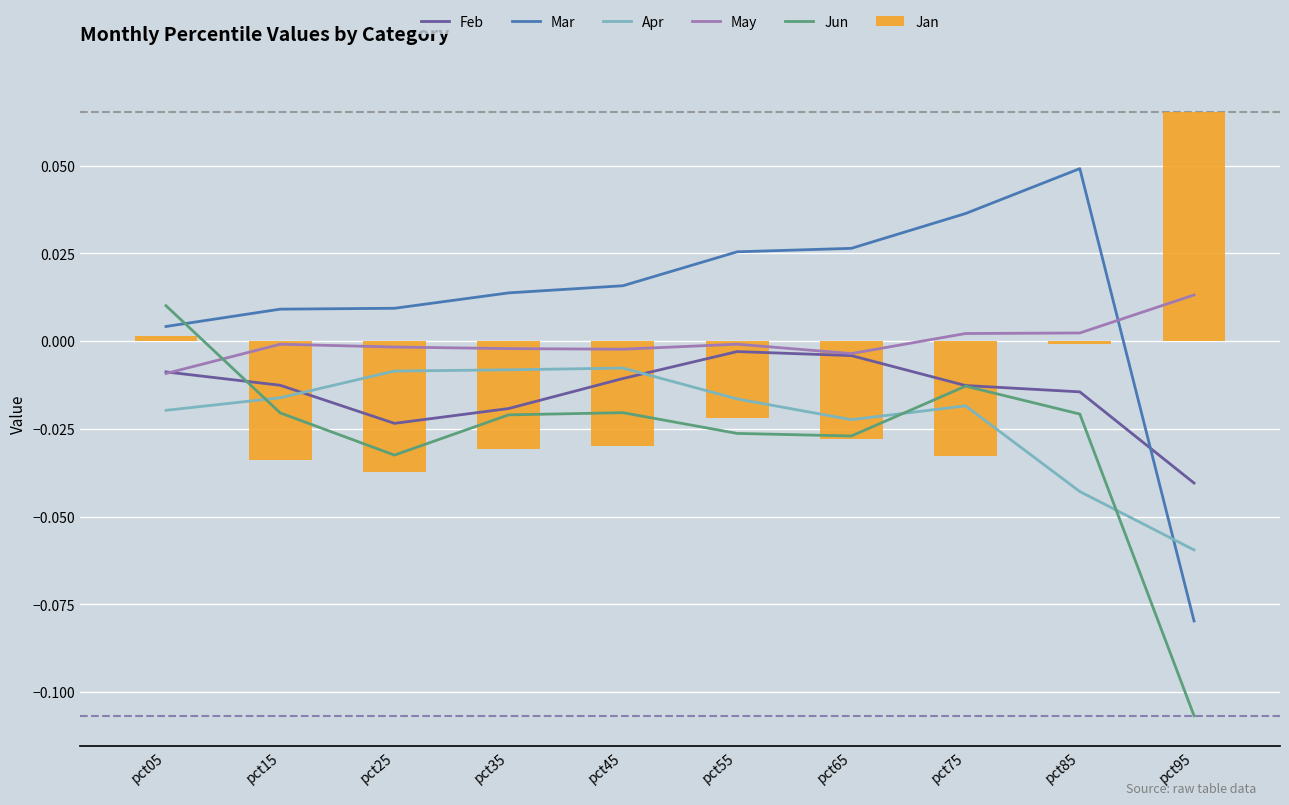

Which has a higher value, pct05 or pct25?

pct05